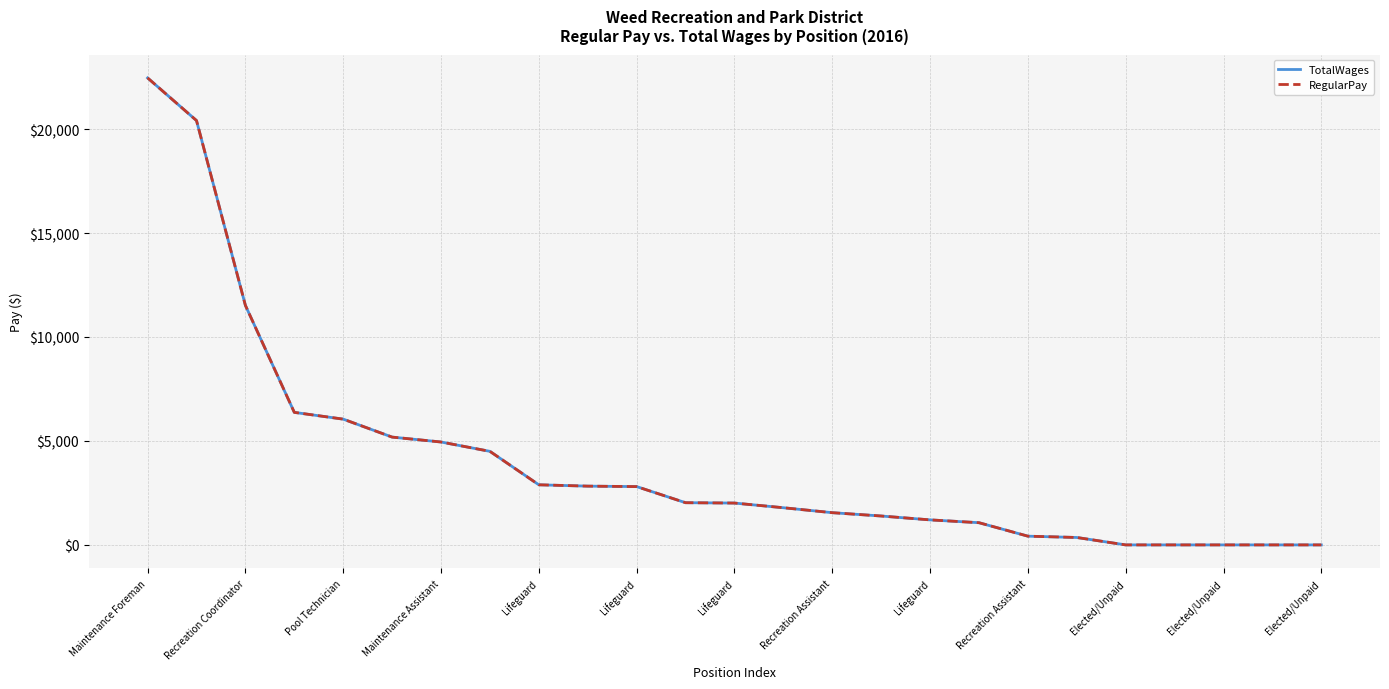

Does the chart display data point markers on the line(s)?

No